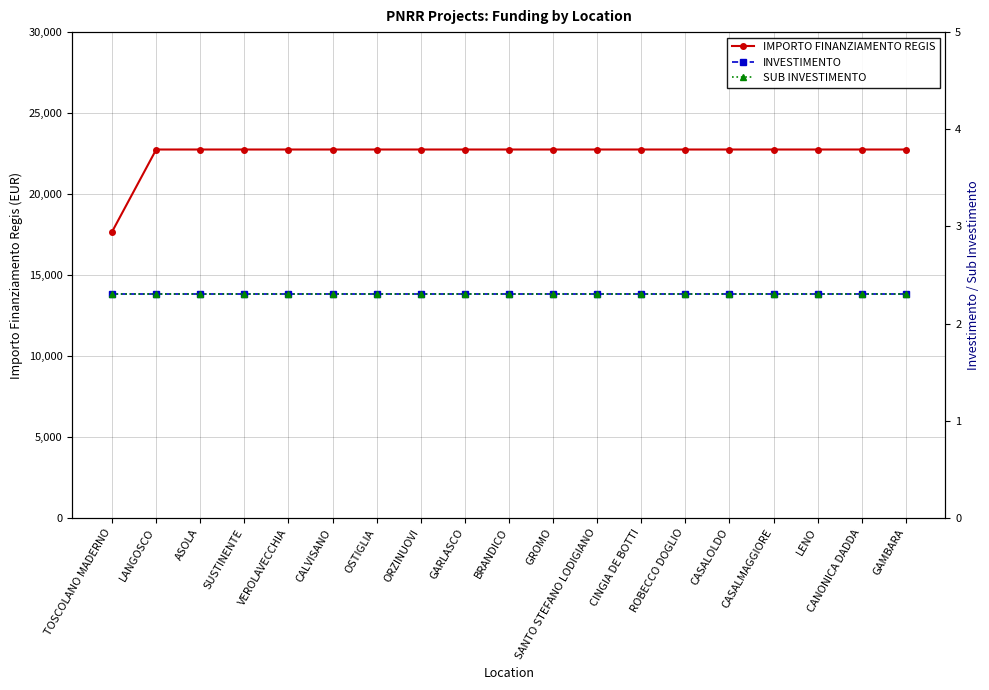

Reading left to right, extract all data points from this chart.

IMPORTO FINANZIAMENTO REGIS: TOSCOLANO MADERNO=17674.8	LANGOSCO=22750.0	ASOLA=22750.0	SUSTINENTE=22750.0	VEROLAVECCHIA=22750.0	CALVISANO=22750.0	OSTIGLIA=22750.0	ORZINUOVI=22750.0	GARLASCO=22750.0	BRANDICO=22750.0	GROMO=22750.0	SANTO STEFANO LODIGIANO=22750.0	CINGIA DE BOTTI=22750.0	ROBECCO DOGLIO=22750.0	CASALOLDO=22750.0	CASALMAGGIORE=22750.0	LENO=22750.0	CANONICA DADDA=22750.0	GAMBARA=22750.0
INVESTIMENTO: TOSCOLANO MADERNO=2.3	LANGOSCO=2.3	ASOLA=2.3	SUSTINENTE=2.3	VEROLAVECCHIA=2.3	CALVISANO=2.3	OSTIGLIA=2.3	ORZINUOVI=2.3	GARLASCO=2.3	BRANDICO=2.3	GROMO=2.3	SANTO STEFANO LODIGIANO=2.3	CINGIA DE BOTTI=2.3	ROBECCO DOGLIO=2.3	CASALOLDO=2.3	CASALMAGGIORE=2.3	LENO=2.3	CANONICA DADDA=2.3	GAMBARA=2.3
SUB INVESTIMENTO: TOSCOLANO MADERNO=2.3	LANGOSCO=2.3	ASOLA=2.3	SUSTINENTE=2.3	VEROLAVECCHIA=2.3	CALVISANO=2.3	OSTIGLIA=2.3	ORZINUOVI=2.3	GARLASCO=2.3	BRANDICO=2.3	GROMO=2.3	SANTO STEFANO LODIGIANO=2.3	CINGIA DE BOTTI=2.3	ROBECCO DOGLIO=2.3	CASALOLDO=2.3	CASALMAGGIORE=2.3	LENO=2.3	CANONICA DADDA=2.3	GAMBARA=2.3